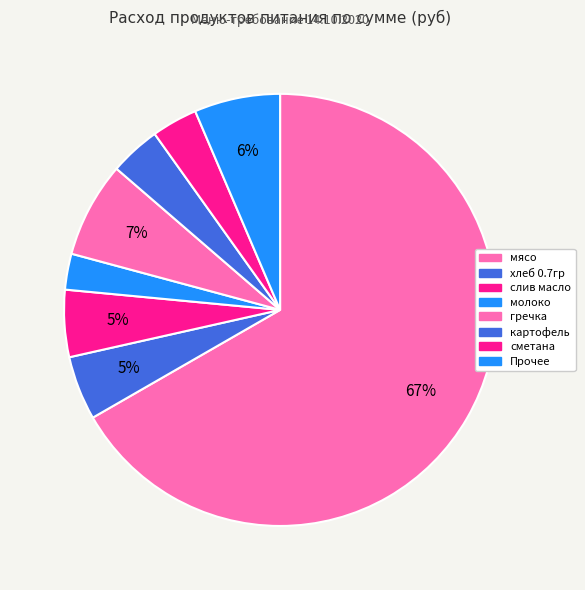

How many segments does this pie chart have?

8